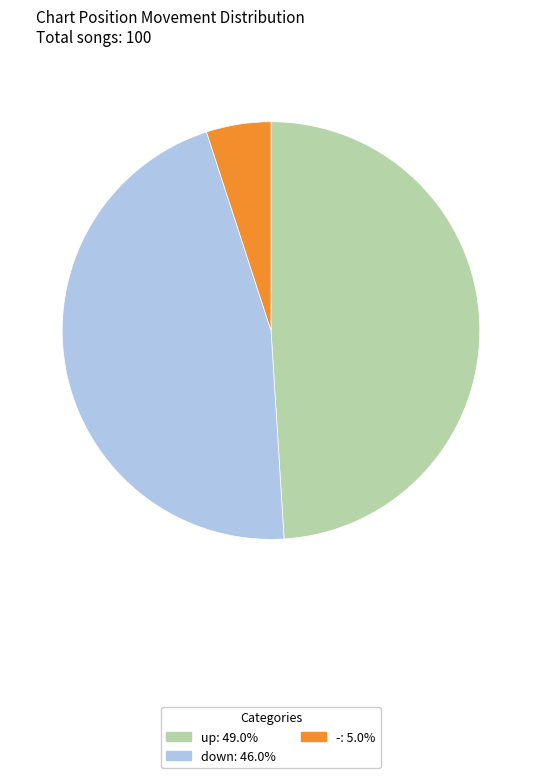

Rank the categories by value from highest to lowest.

up, down, -